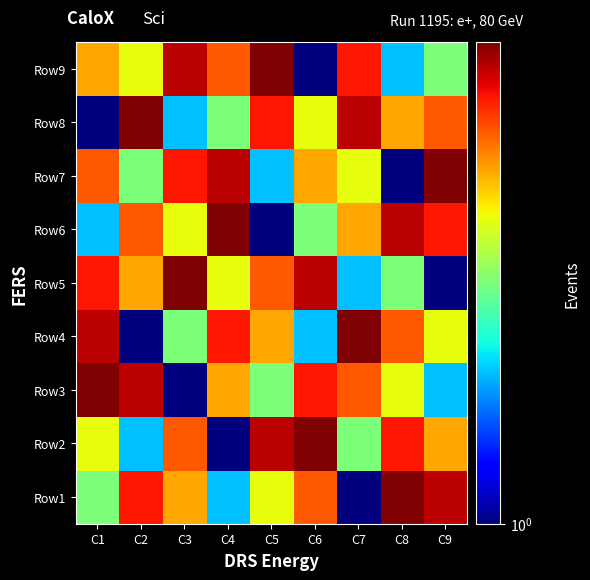

Reading left to right, extract all data points from this chart.

Row1: C1=3	C2=7	C3=5	C4=2	C5=4	C6=6	C7=1	C8=9	C9=8
Row2: C1=4	C2=2	C3=6	C4=1	C5=8	C6=9	C7=3	C8=7	C9=5
Row3: C1=9	C2=8	C3=1	C4=5	C5=3	C6=7	C7=6	C8=4	C9=2
Row4: C1=8	C2=1	C3=3	C4=7	C5=5	C6=2	C7=9	C8=6	C9=4
Row5: C1=7	C2=5	C3=9	C4=4	C5=6	C6=8	C7=2	C8=3	C9=1
Row6: C1=2	C2=6	C3=4	C4=9	C5=1	C6=3	C7=5	C8=8	C9=7
Row7: C1=6	C2=3	C3=7	C4=8	C5=2	C6=5	C7=4	C8=1	C9=9
Row8: C1=1	C2=9	C3=2	C4=3	C5=7	C6=4	C7=8	C8=5	C9=6
Row9: C1=5	C2=4	C3=8	C4=6	C5=9	C6=1	C7=7	C8=2	C9=3